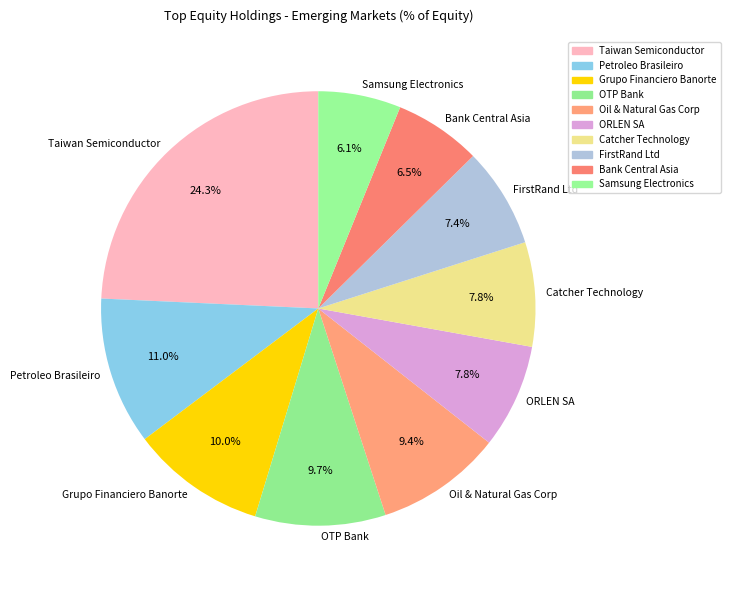

Do Samsung Electronics and Grupo Financiero Banorte together represent more than half of the pie?

No